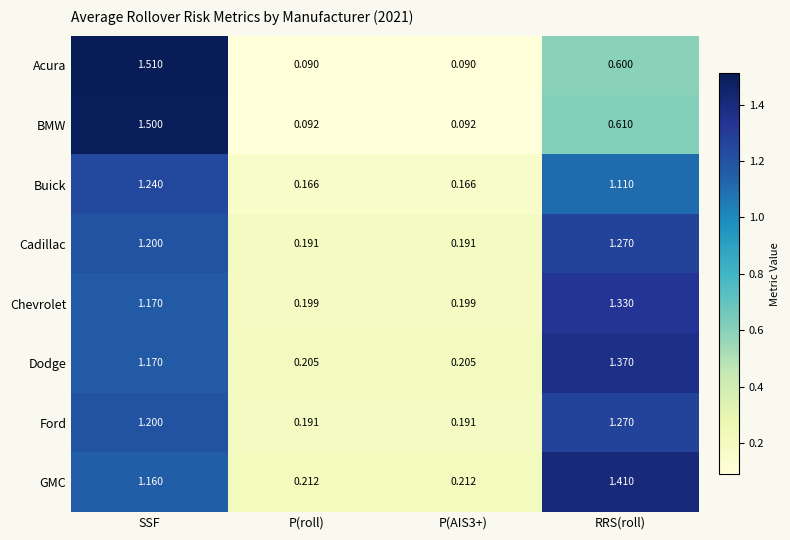

How many series are shown in this chart?

8